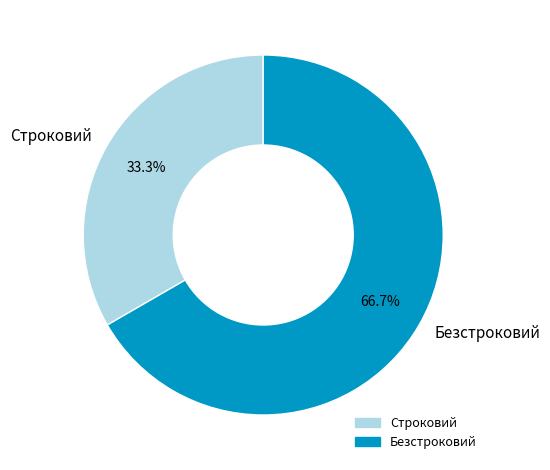

To the nearest percent, what percentage of the pie is Строковий?

33%